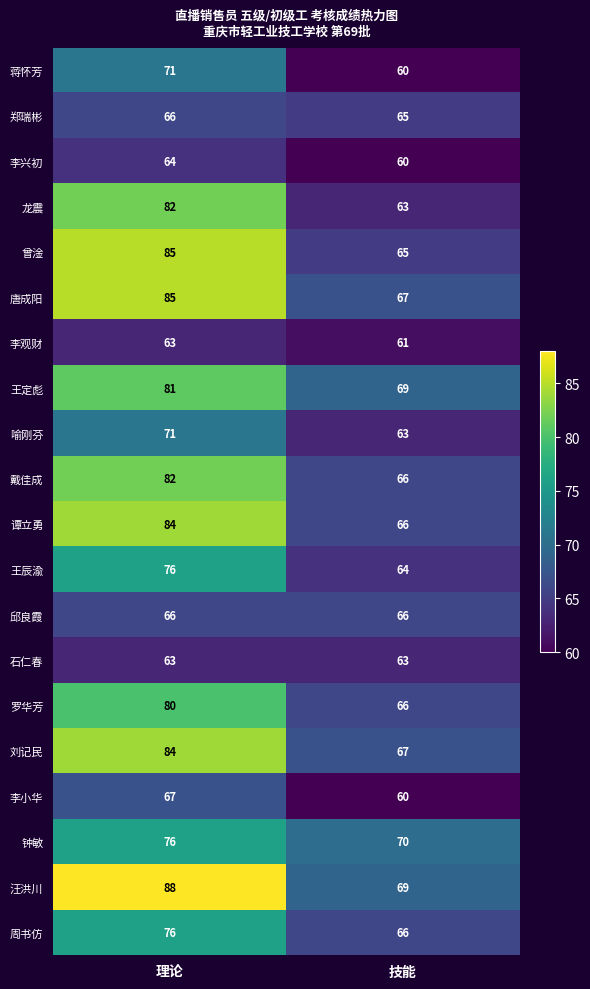

Count the number of data series in this chart.

20